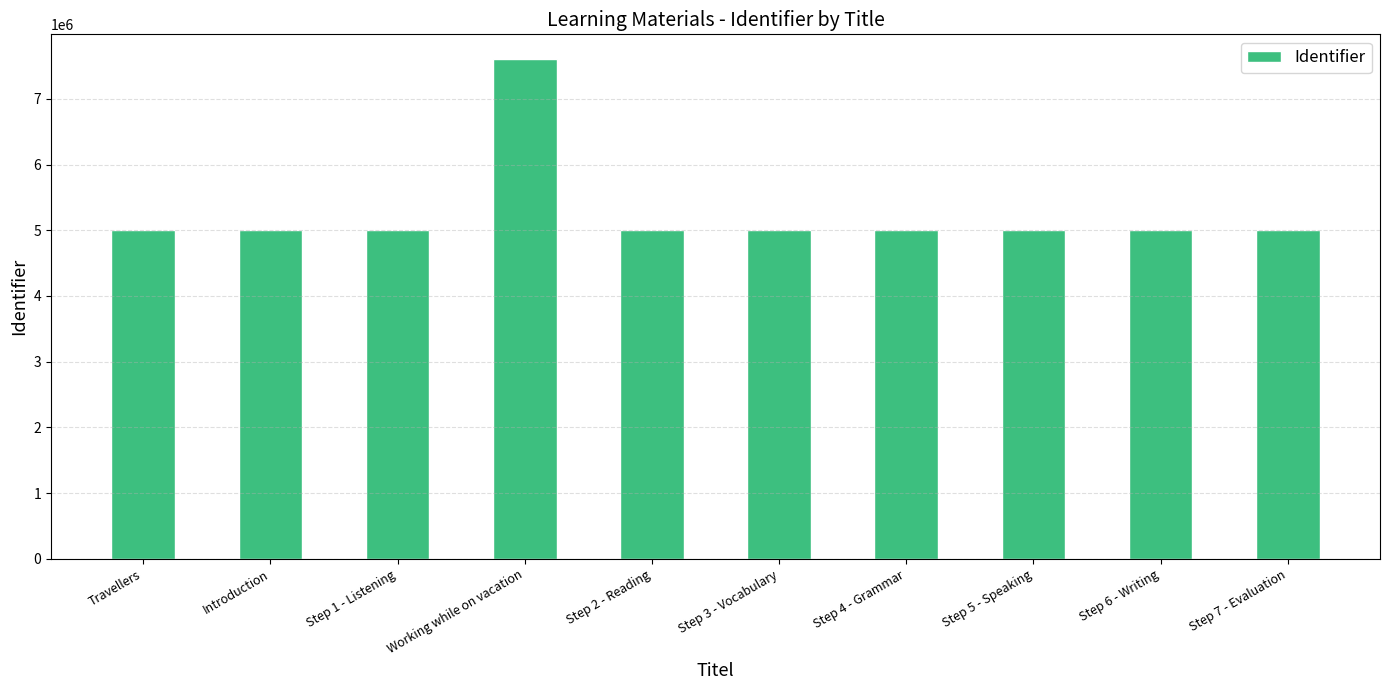

What is the difference between the maximum and second lowest values?

2602096